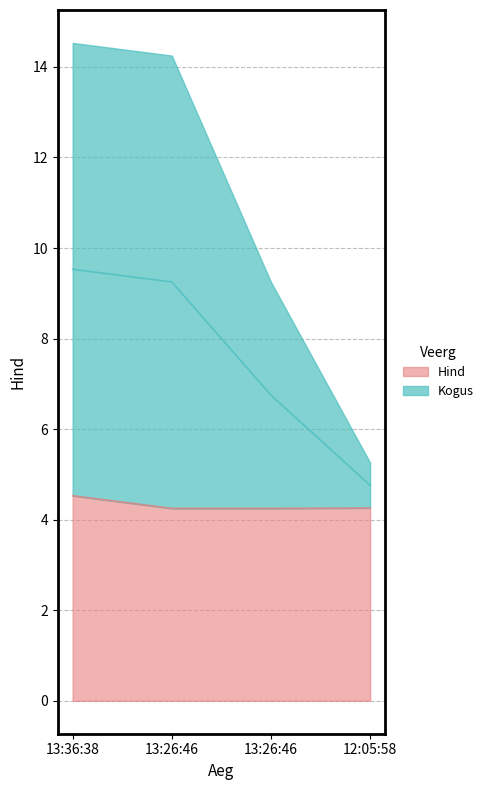

Which series has the widest spread of values?

Kogus